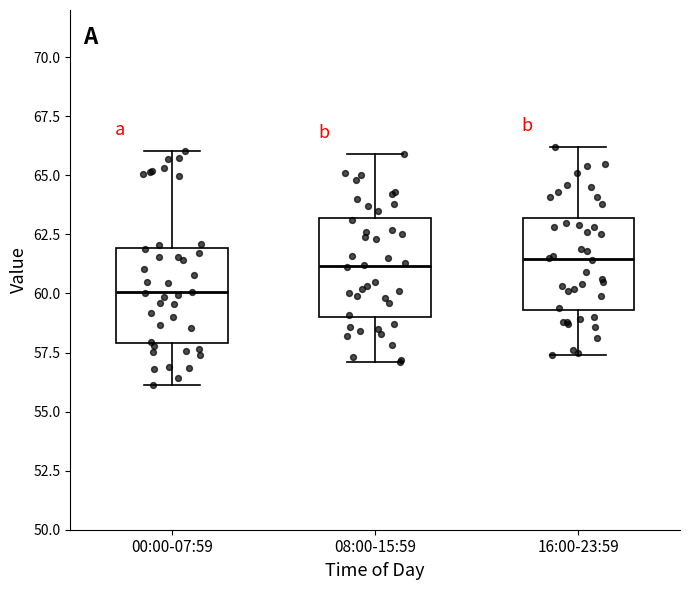

Reading left to right, read every box against the y-axis: the position of its median line, the range the box covers, and the ends of its whiskers. The values are not printed on the chart, so give them approximately, as read against the axis.

00:00-07:59: median 60.0, box 58.0 to 62.0, whiskers 56.0 to 66.0
08:00-15:59: median 61.0, box 59.0 to 63.0, whiskers 57.0 to 66.0
16:00-23:59: median 61.5, box 59.5 to 63.0, whiskers 57.5 to 66.0